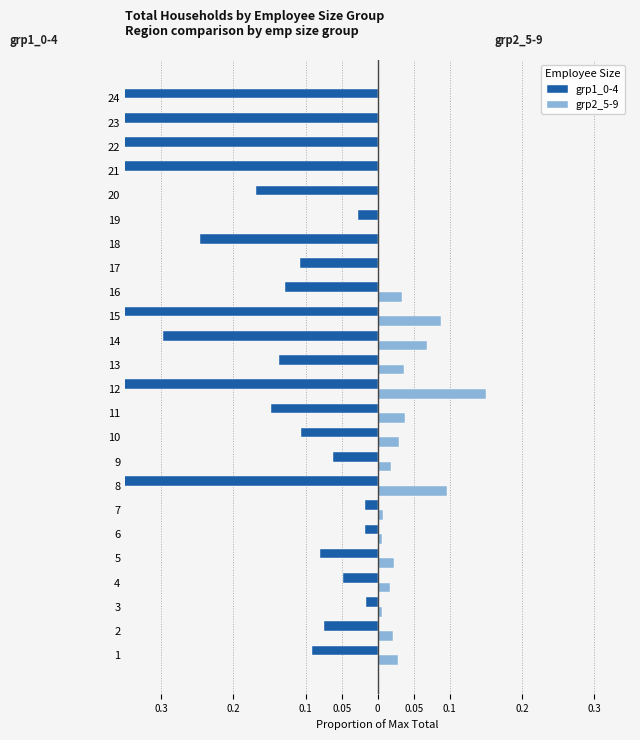

Which series changed the most between 15 and 17?

grp1_0-4